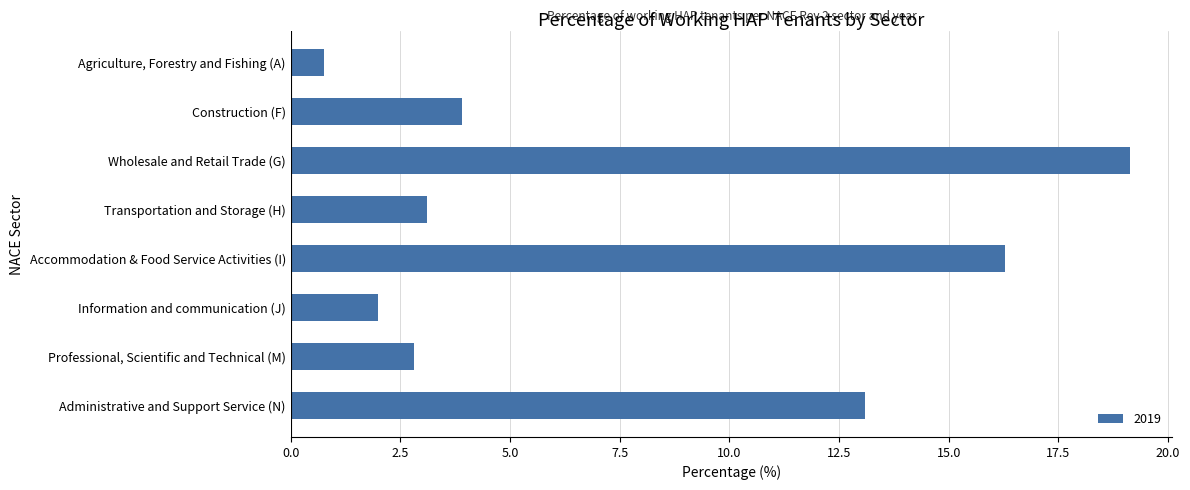

List the labels in order of value, smallest first.

Agriculture, Forestry and Fishing (A), Information and communication (J), Professional, Scientific and Technical (M), Transportation and Storage (H), Construction (F), Administrative and Support Service (N), Accommodation & Food Service Activities (I), Wholesale and Retail Trade (G)